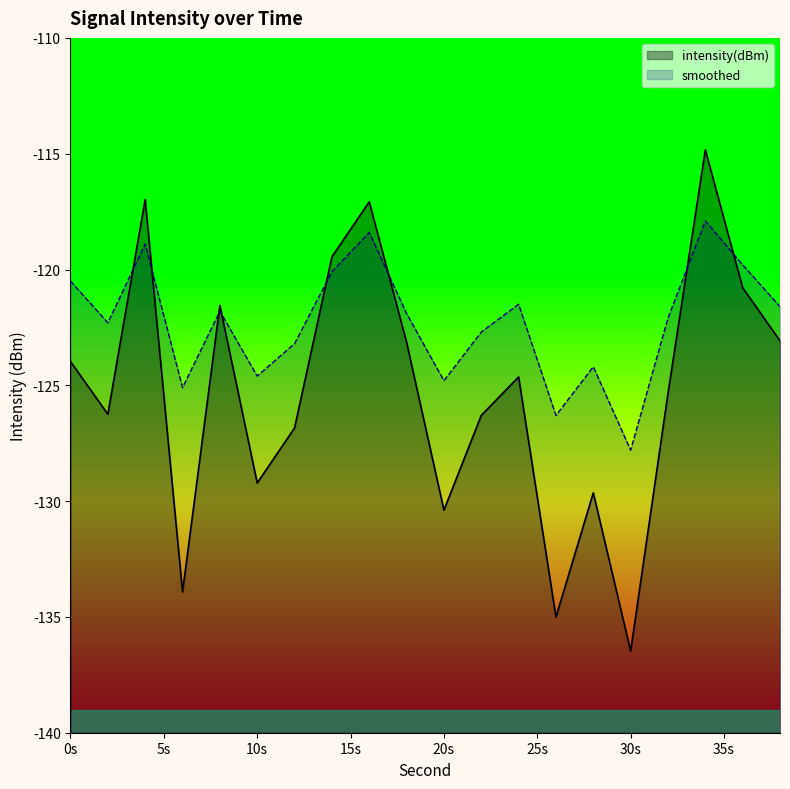

The smoothed series shows -199.1 at 6. True or false?

False